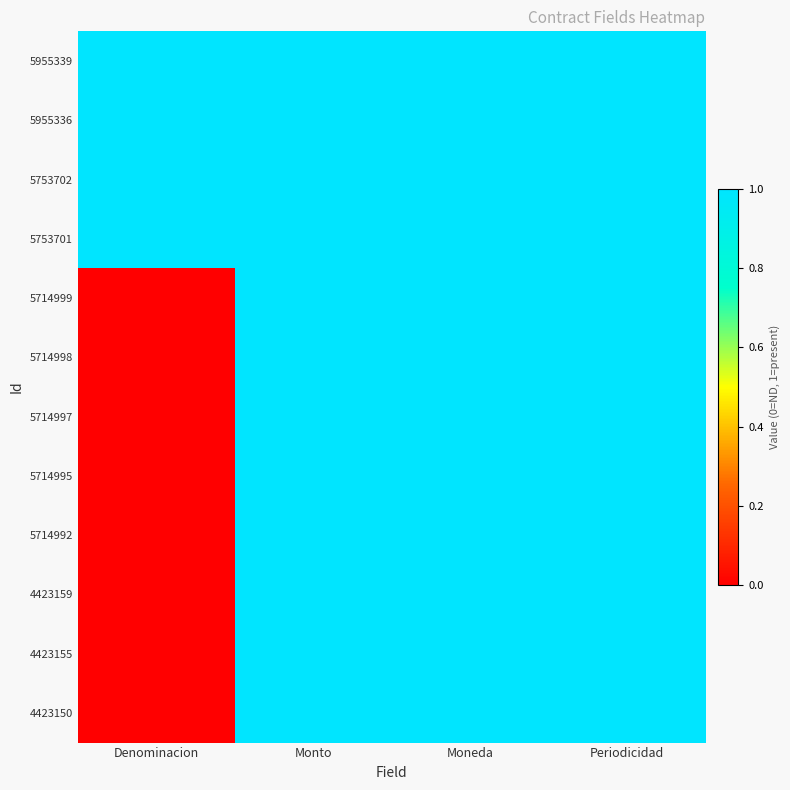

Which series changed the most between Denominacion and Monto?

5714999